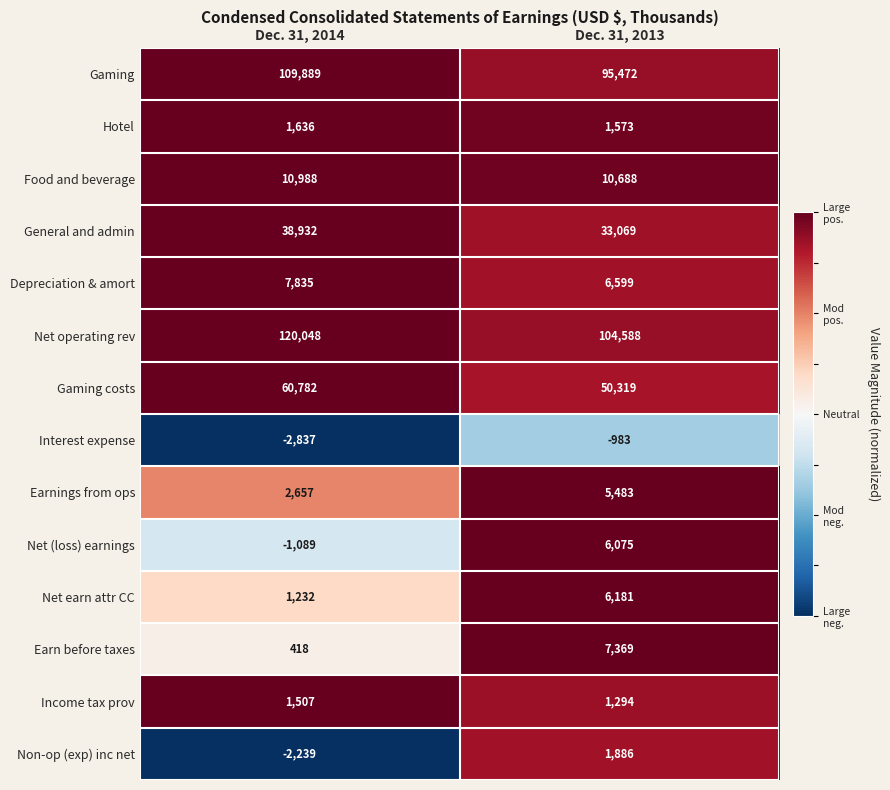

What is the difference between the maximum and minimum values in the Net (loss) earnings series?

7164